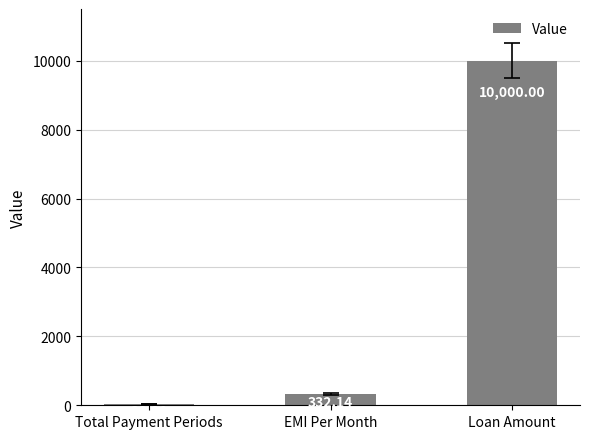

What is the sum of all values?

10368.1